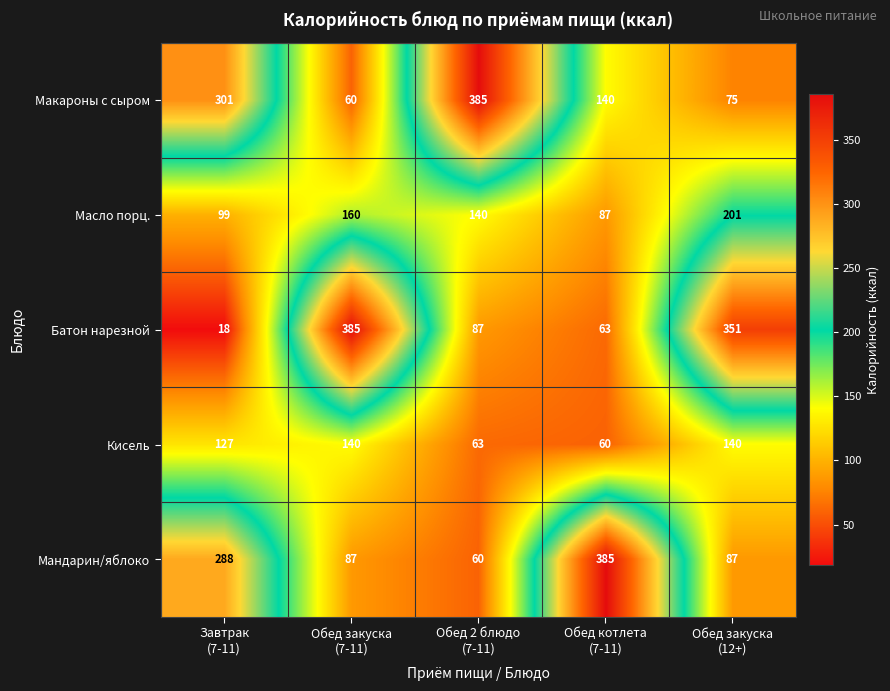

What is the average value of the Батон нарезной series?

181